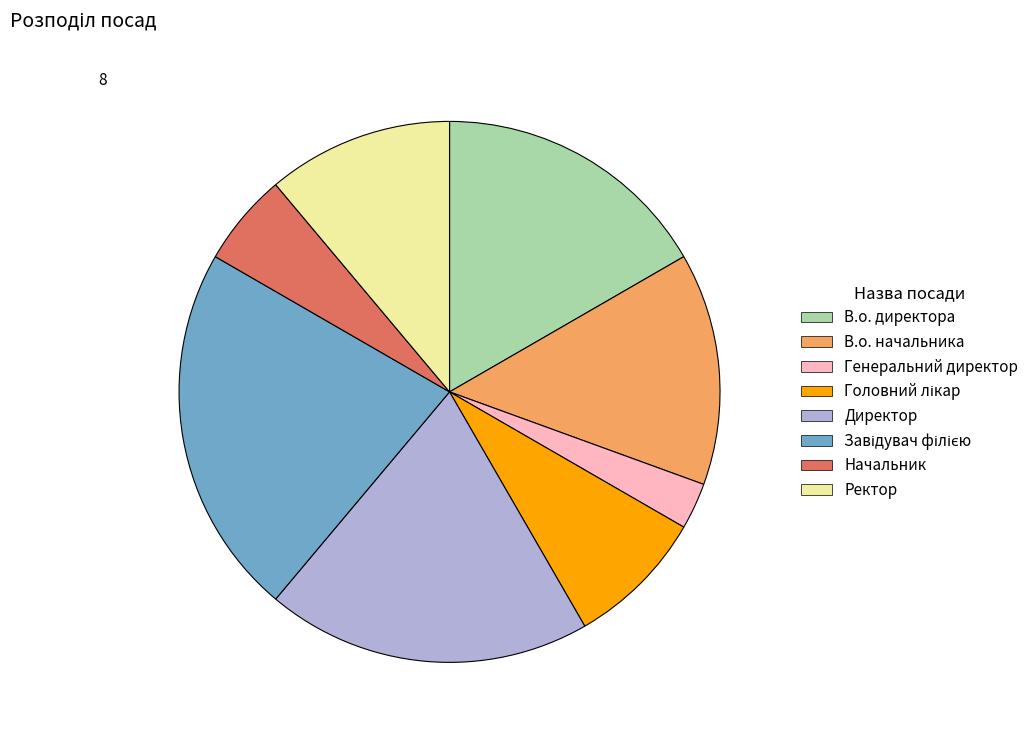

The В.о. начальника slice represents 24% of the pie. True or false?

False